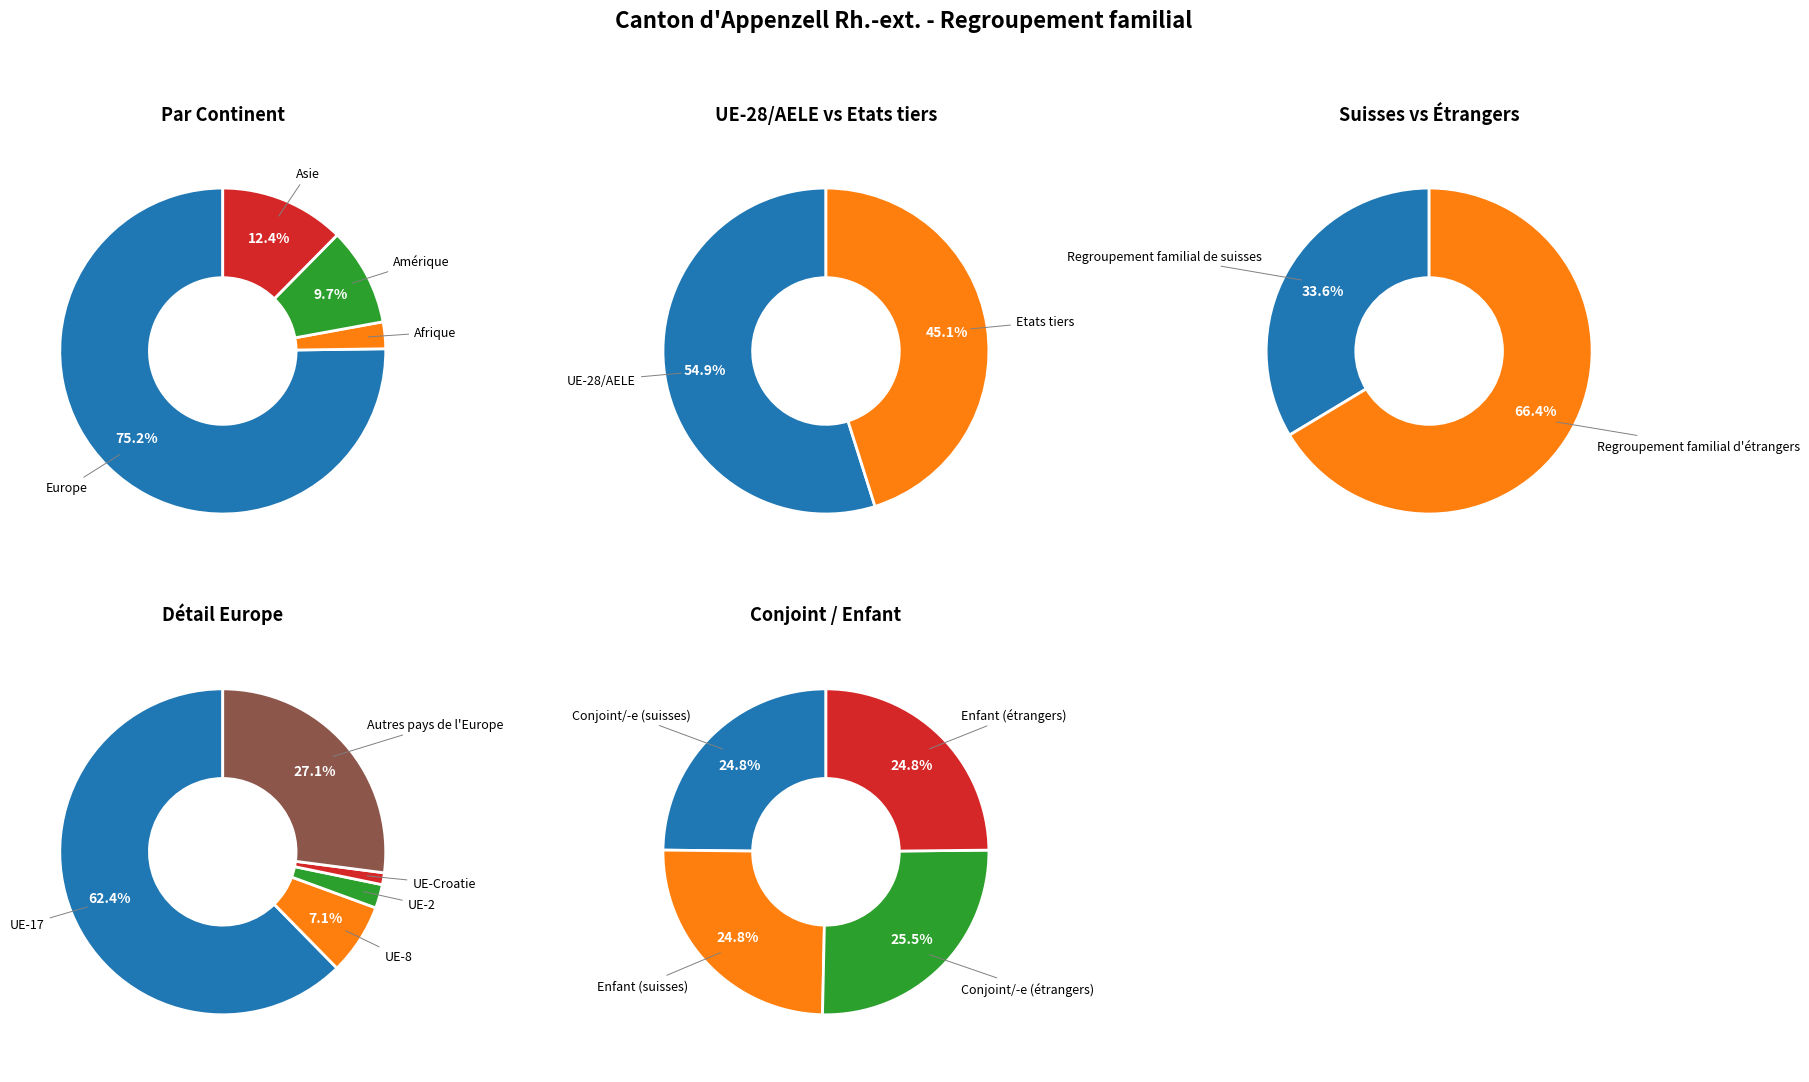

What is the largest slice in the pie chart?

Europe